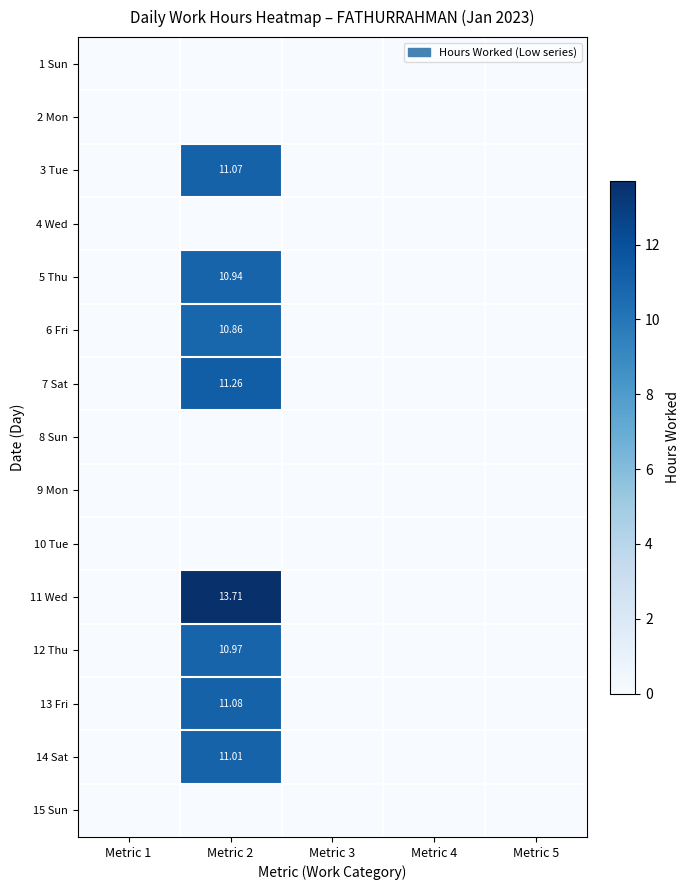

What is the difference between the maximum and minimum values in the 14 Sat series?

11.0